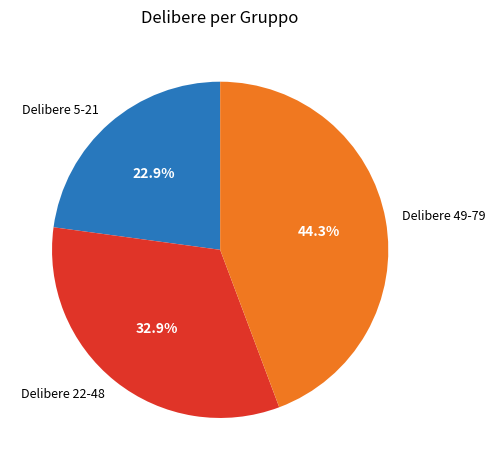

Which slice is the largest?

Delibere 49-79